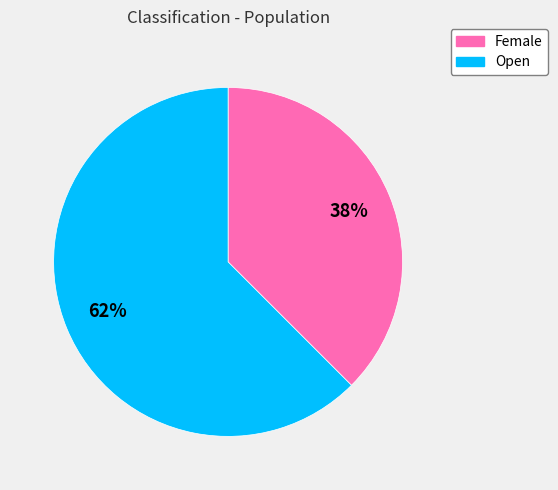

Which has a higher value, Open or Female?

Open